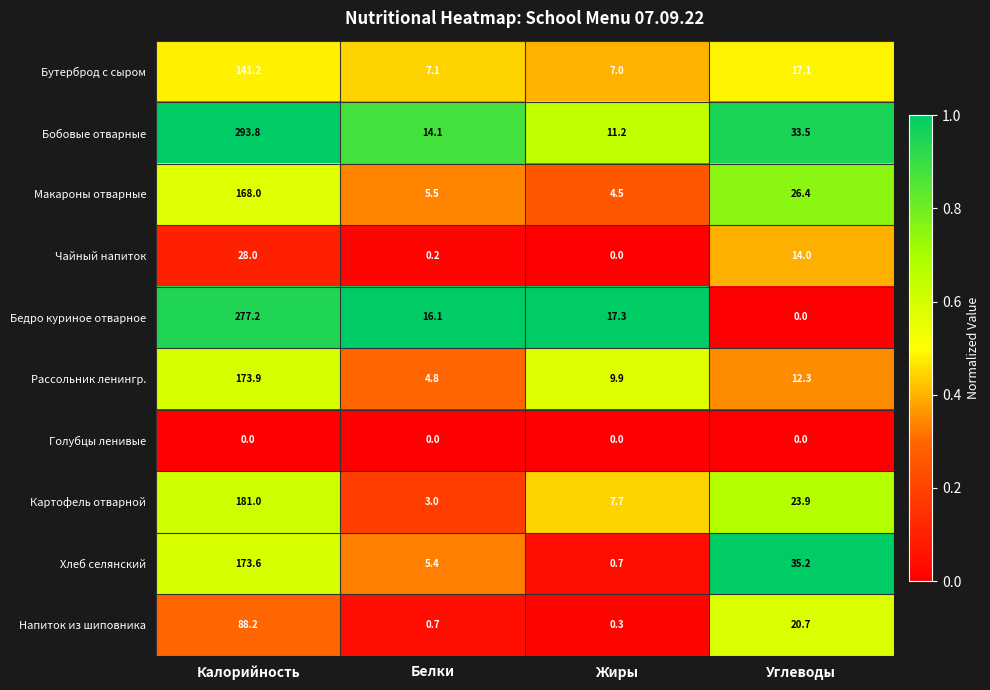

List the series in order of their peak value, highest first.

Бобовые отварные, Бедро куриное отварное, Картофель отварной, Рассольник ленингр., Хлеб селянский, Макароны отварные, Бутерброд с сыром, Напиток из шиповника, Чайный напиток, Голубцы ленивые